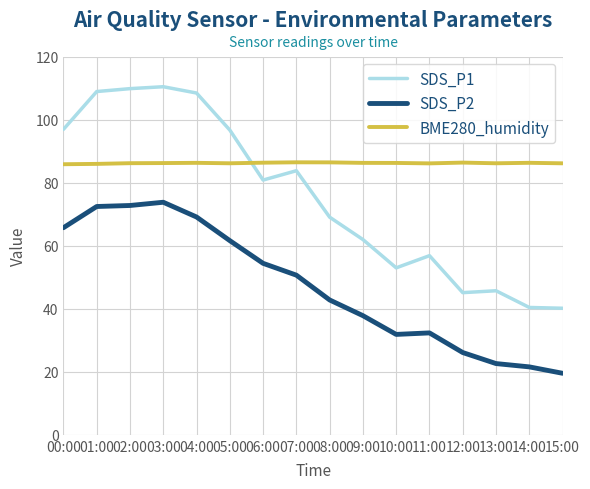

Where does the SDS_P1 series first go above 80?

00:00